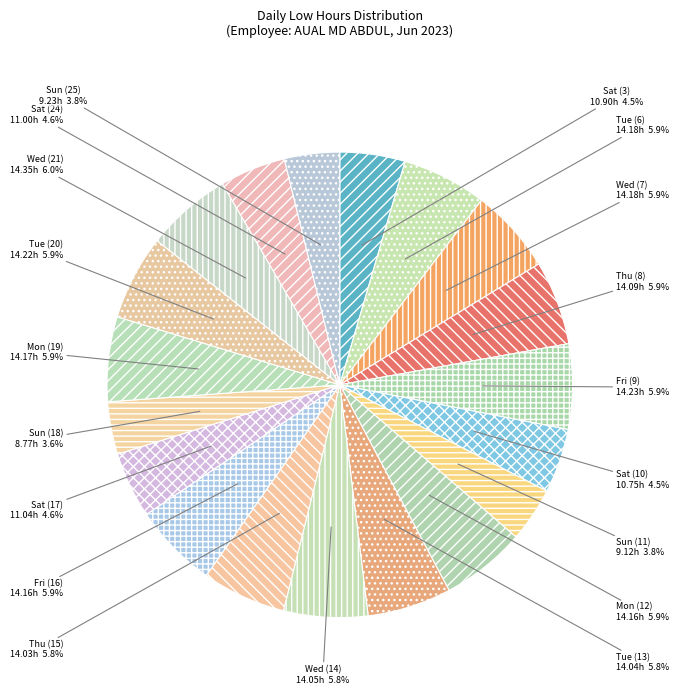

To the nearest percent, what portion does Mon (19) represent?

6%